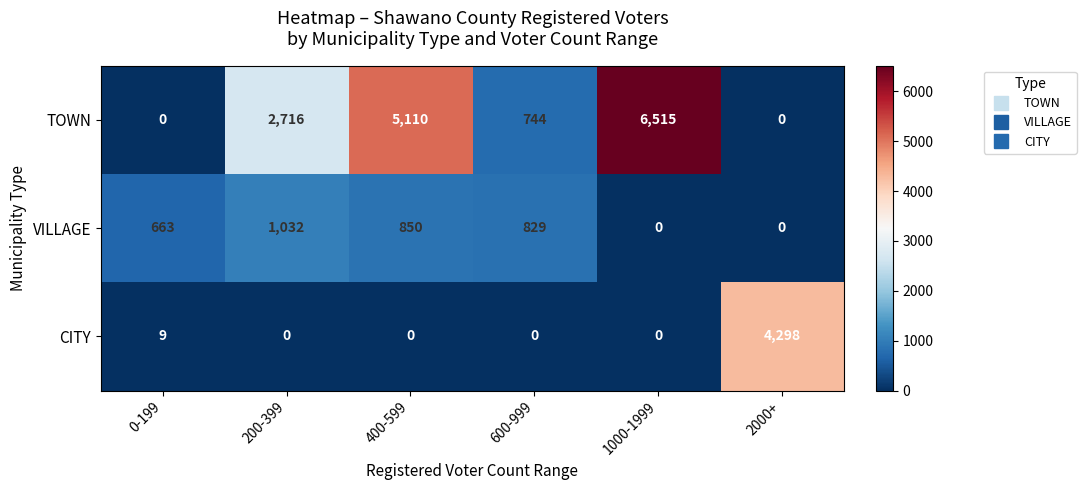

Reading right to left, transcribe all the data shown in this chart.

TOWN: 2000+=0	1000-1999=6515	600-999=744	400-599=5110	200-399=2716	0-199=0
VILLAGE: 2000+=0	1000-1999=0	600-999=829	400-599=850	200-399=1032	0-199=663
CITY: 2000+=4298	1000-1999=0	600-999=0	400-599=0	200-399=0	0-199=9